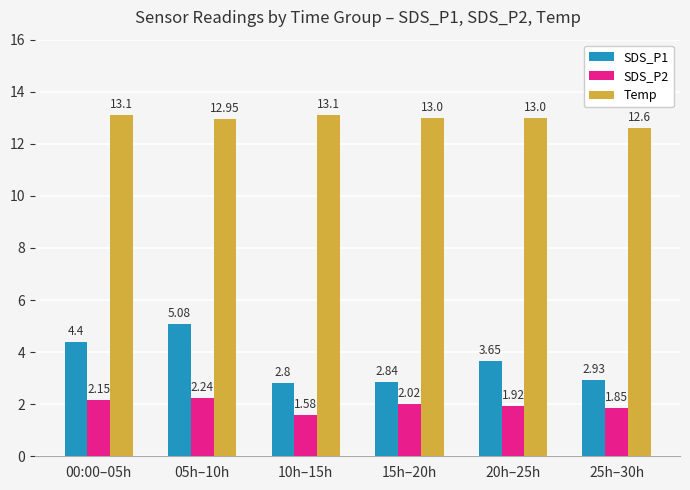

What is the sum of the SDS_P1 values at 25h–30h and 15h–20h?

5.8